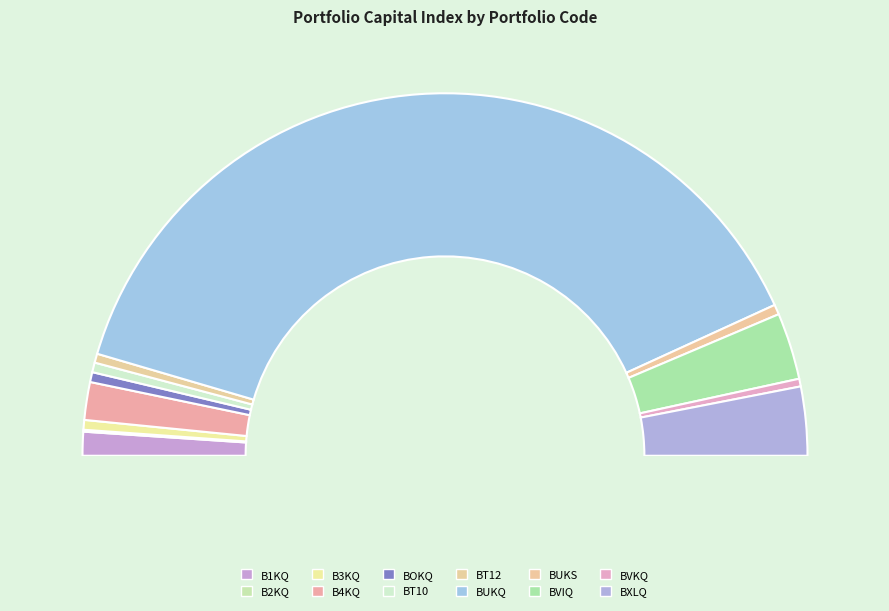

How many segments does this pie chart have?

12